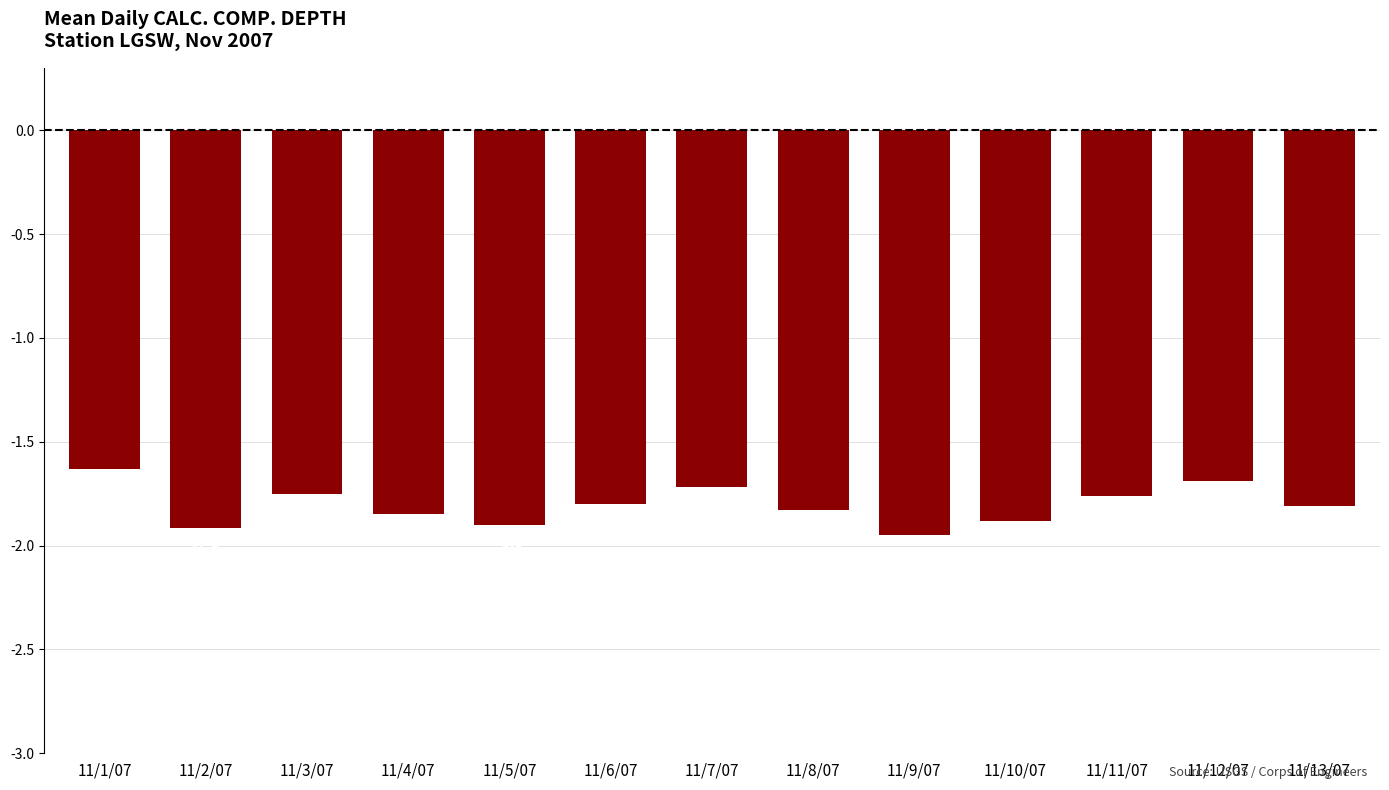

What is the value of the 1st bar from the left?

-1.6